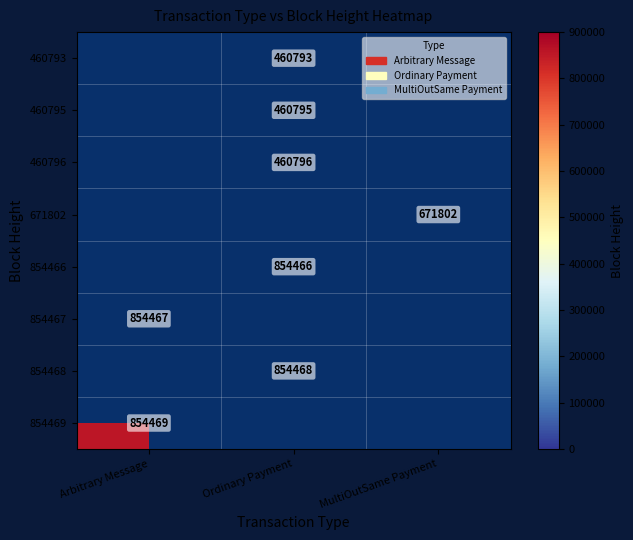

Is it true that 460796 equals 460796 at Ordinary Payment?

True